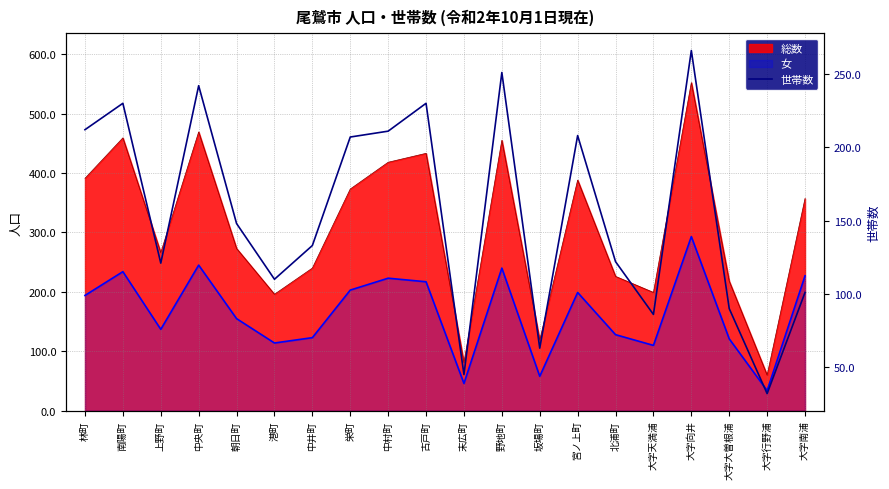

How many interior local peaks (higher than both neighbors) does the data have?

6